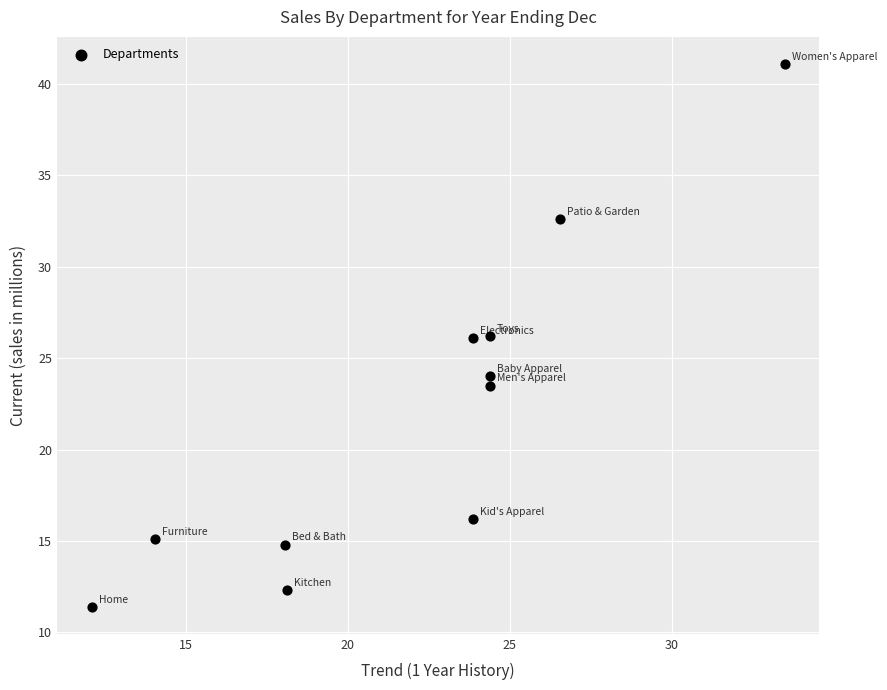

What is the average X value?

22.1